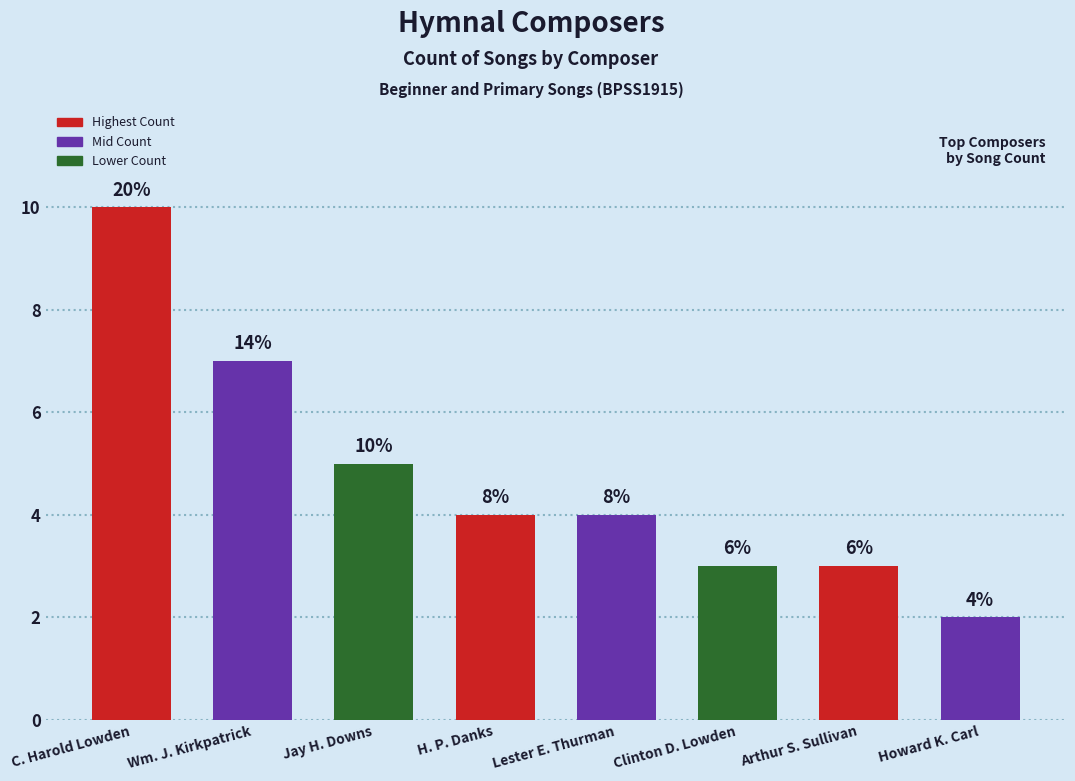

What is the difference between the maximum and second lowest values?

7